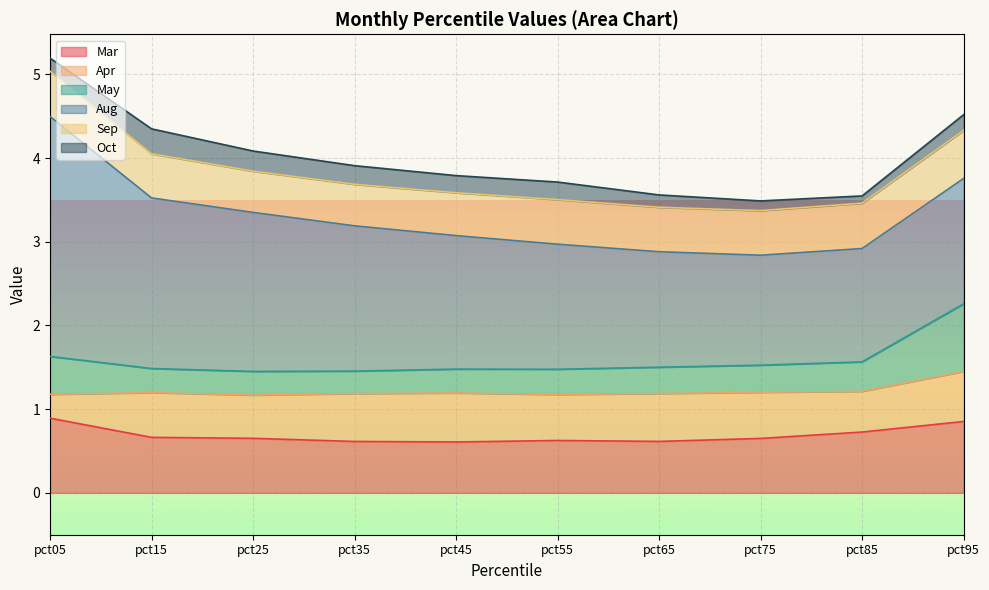

Which has a higher value, pct95 or pct65?

pct95